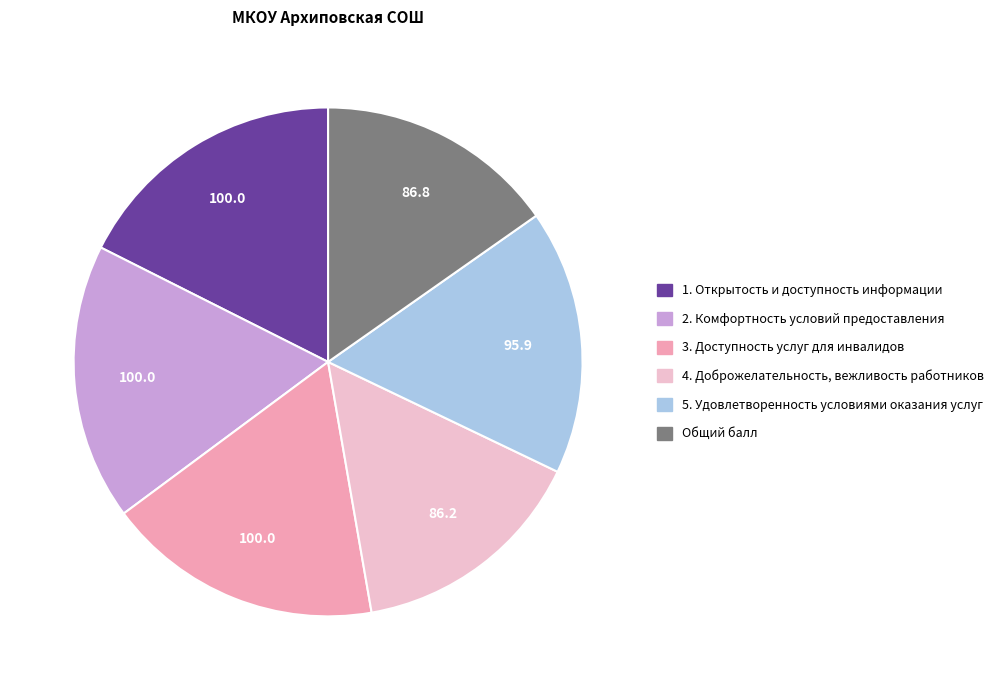

How many slices are in this pie chart?

6